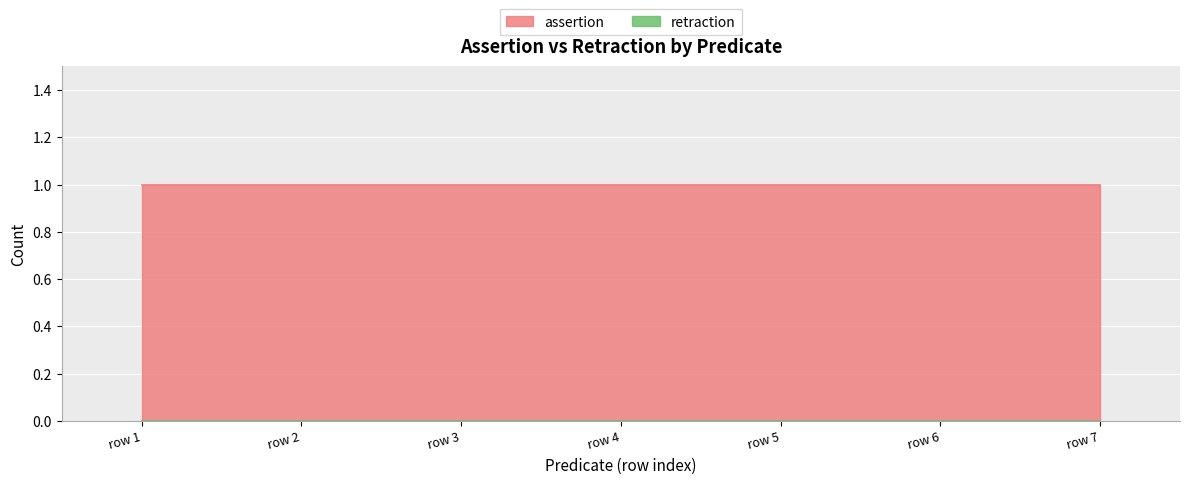

True or false: assertion and retraction intersect in this chart.

False